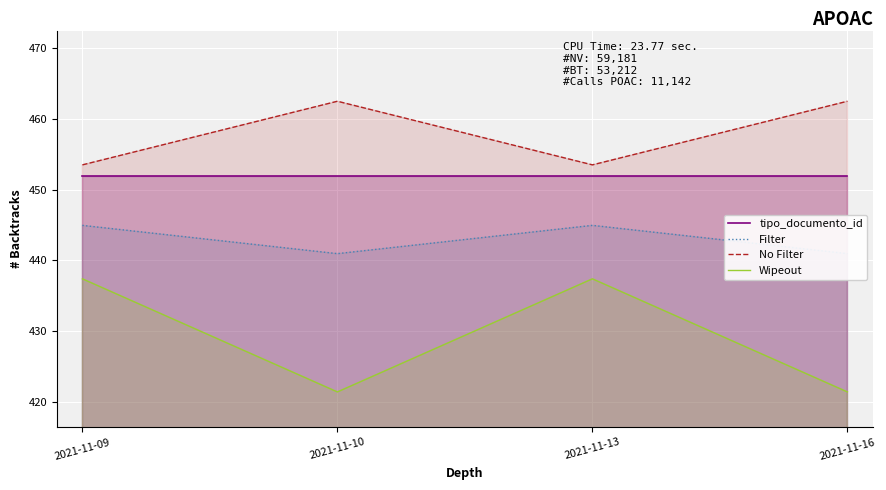

List the series in order of their overall mean, lowest first.

Wipeout, Filter, tipo_documento_id, No Filter